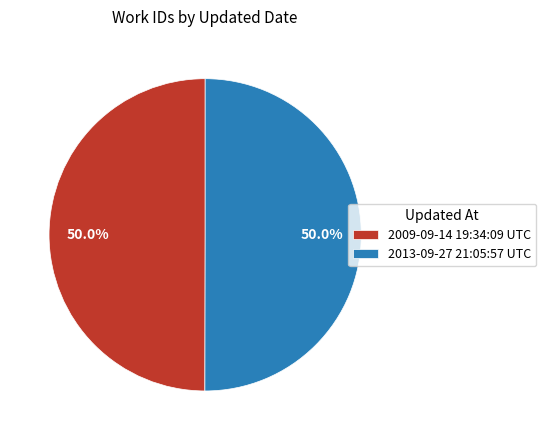

What portion of the pie excludes 2009-09-14 19:34:09 UTC?

50.0%